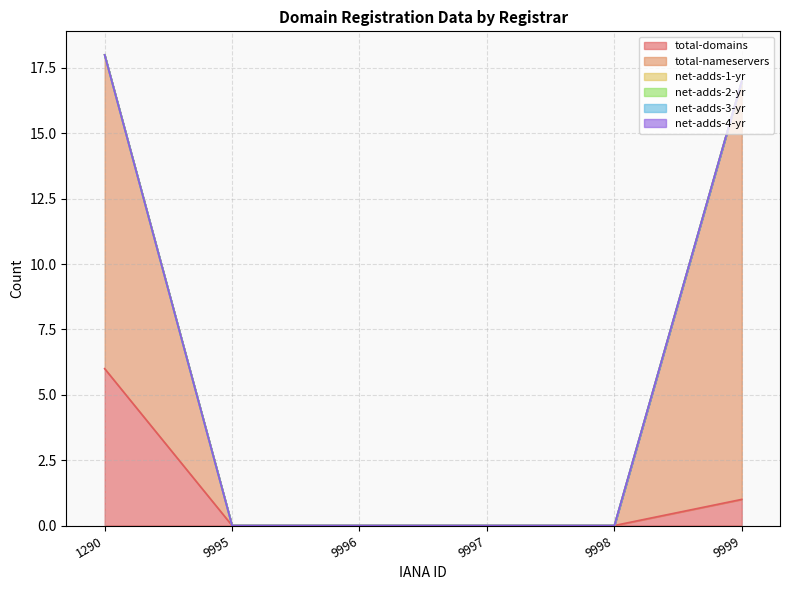

At which category is the sum across all series the highest?

1290